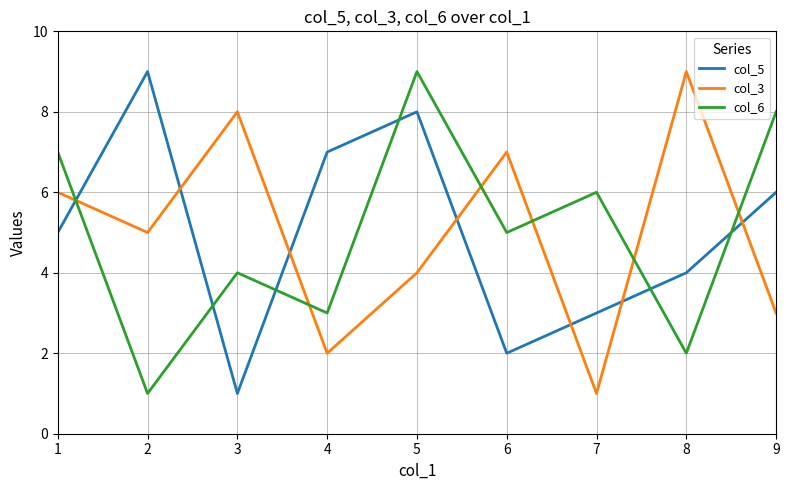

Where is col_6 nearest to the value 5?

6